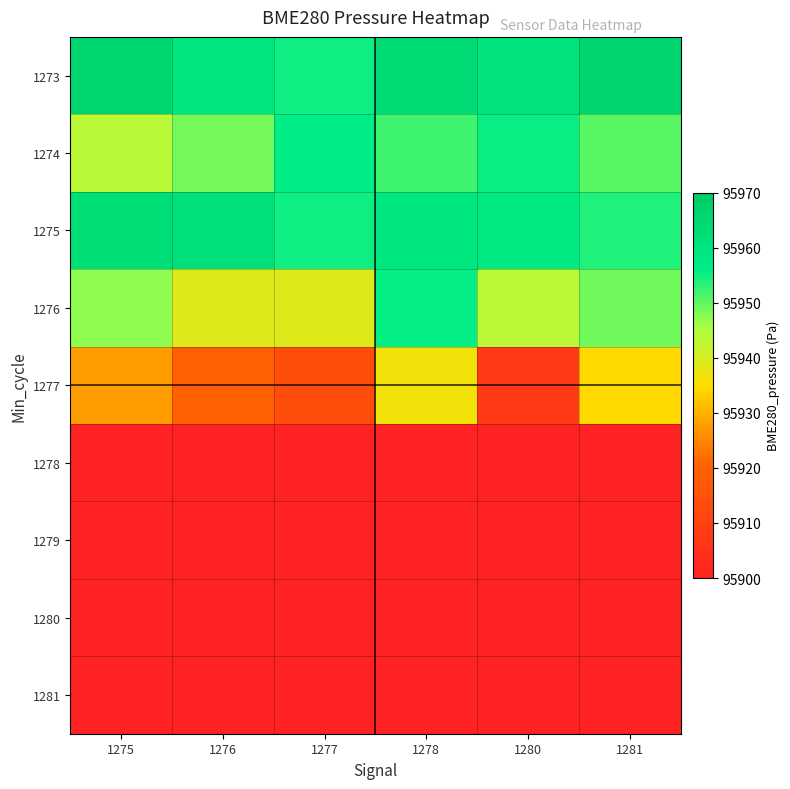

Which series has the largest total across all categories?

1273